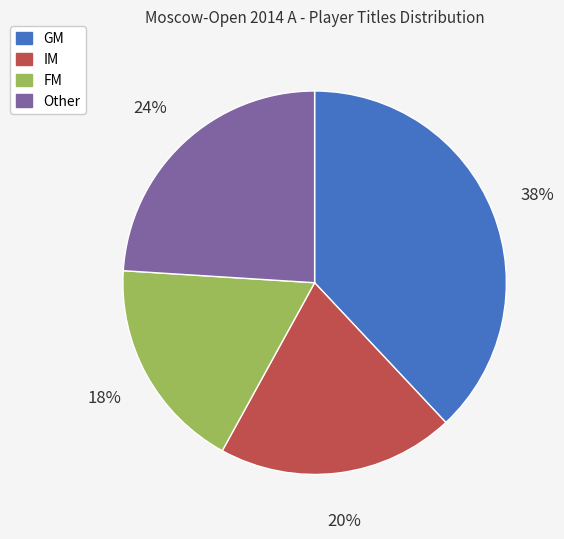

What percentage is the GM slice, to the nearest percent?

38%